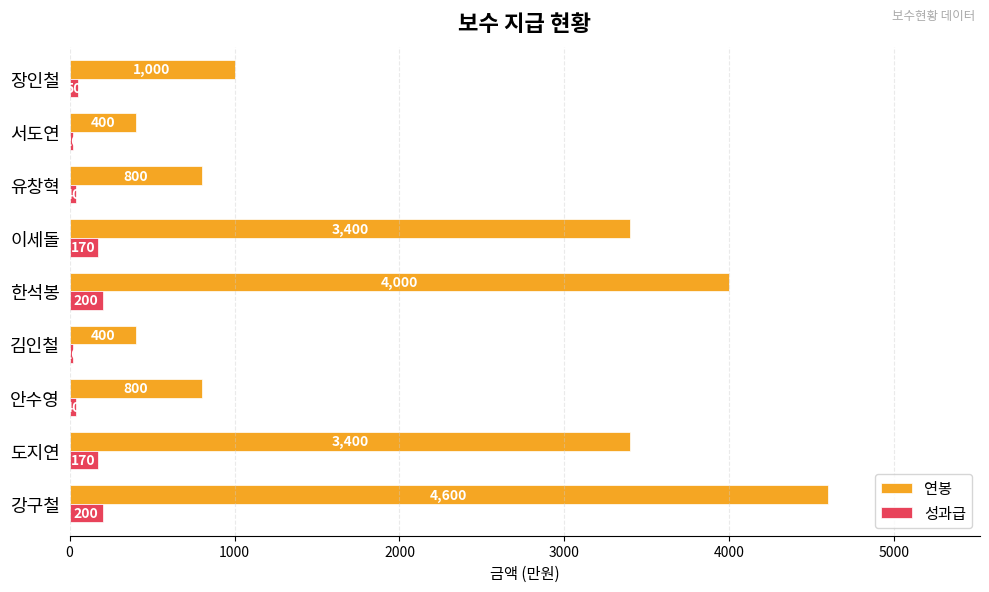

Is it true that 성과급 equals 200 at 강구철?

True